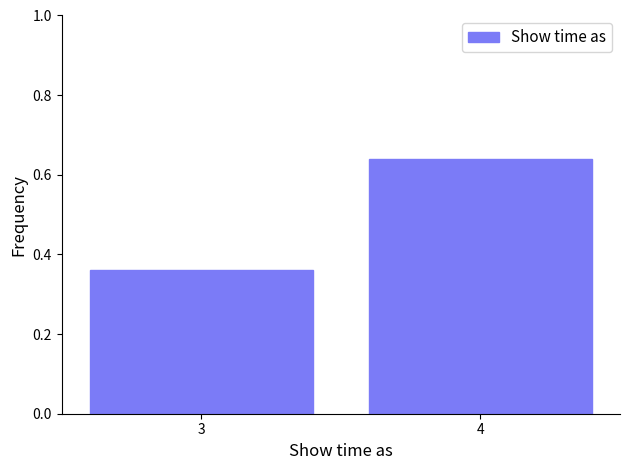

What is the difference between the values at 4 and 3?

0.3